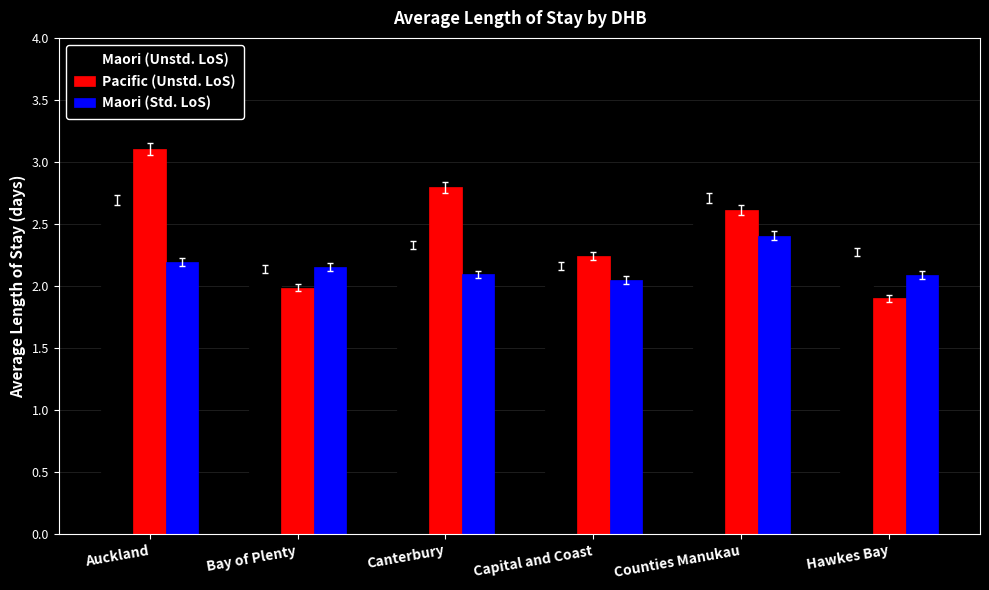

What is the value of the Pacific (Unstd. LoS) bar at the 6th from the left?

1.9